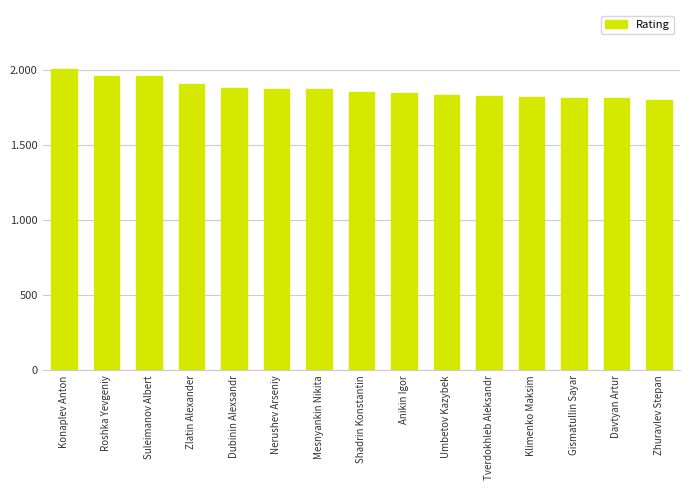

Does the chart contain any negative values?

No